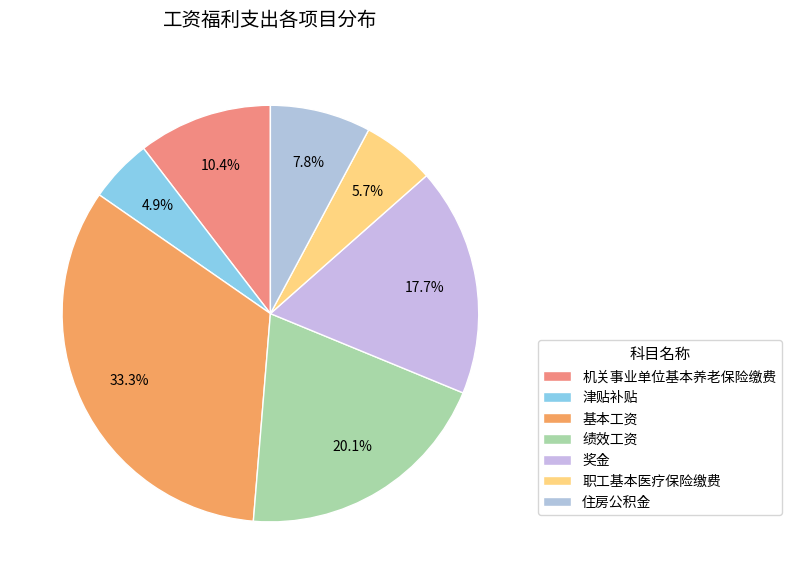

Combined, what portion of the pie is 基本工资 and 奖金?

51.1%